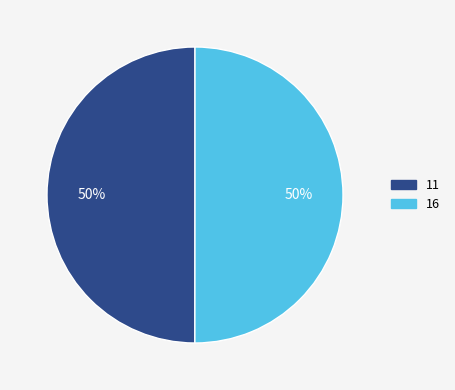

What is the ratio of the value at 16 to the value at 11?

1.0